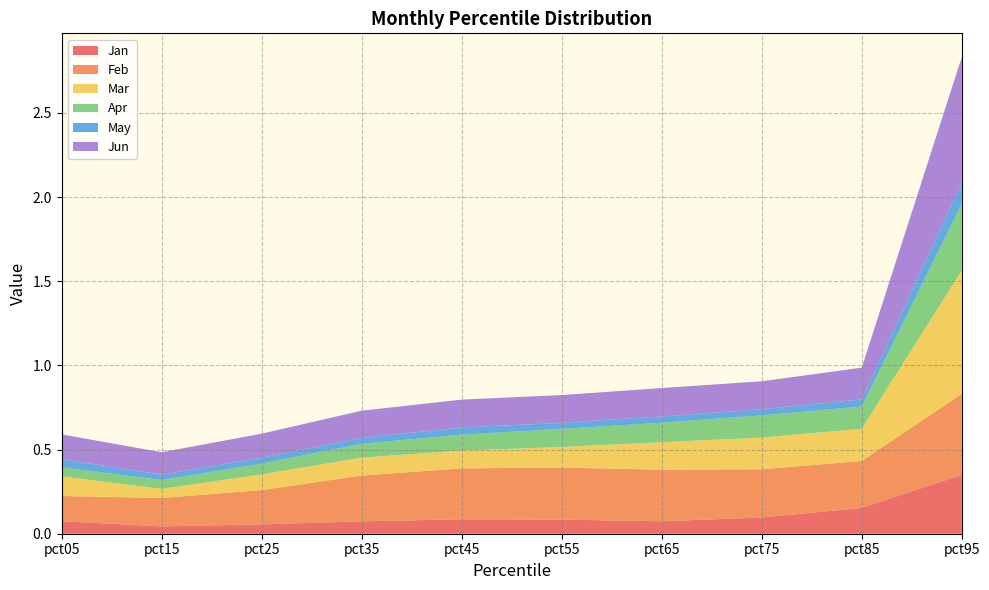

Reading left to right, transcribe all the data shown in this chart.

Jan: 0.1	0.0	0.1	0.1	0.1	0.1	0.1	0.1	0.2	0.4
Feb: 0.1	0.2	0.2	0.3	0.3	0.3	0.3	0.3	0.3	0.5
Mar: 0.1	0.1	0.1	0.1	0.1	0.1	0.2	0.2	0.2	0.7
Apr: 0.1	0.1	0.1	0.1	0.1	0.1	0.1	0.1	0.1	0.4
May: 0.0	0.0	0.0	0.0	0.0	0.0	0.0	0.0	0.0	0.1
Jun: 0.1	0.1	0.1	0.2	0.2	0.2	0.2	0.2	0.2	0.7